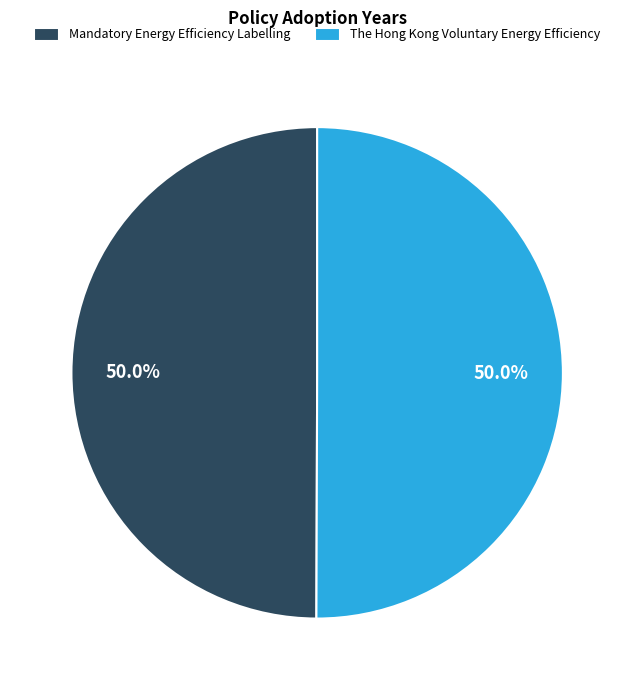

Is it true that The Hong Kong Voluntary Energy Efficiency is 38% of the pie?

False